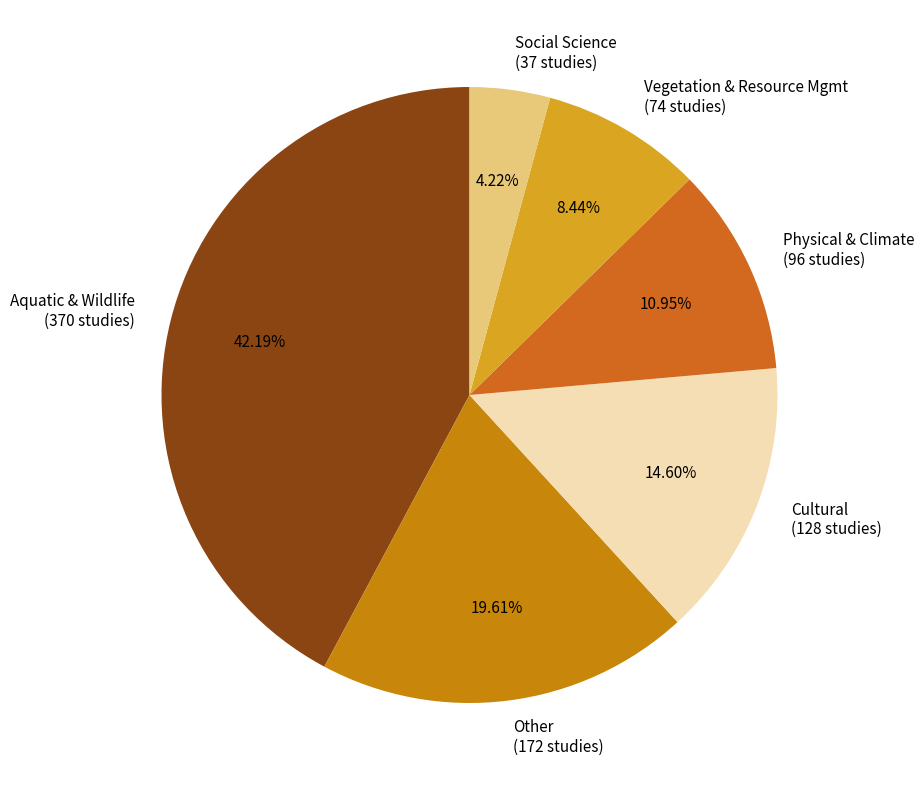

Is Aquatic & Wildlife the majority of the pie?

No